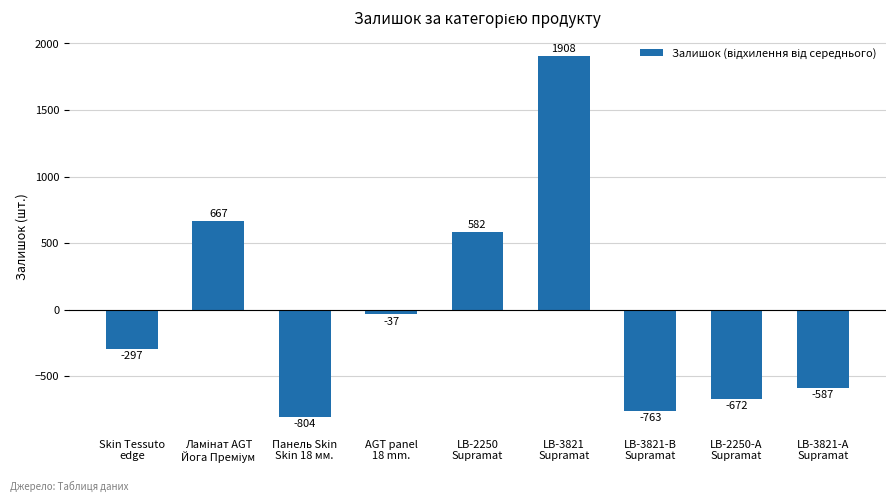

What is the maximum value shown in the chart?

1908.3